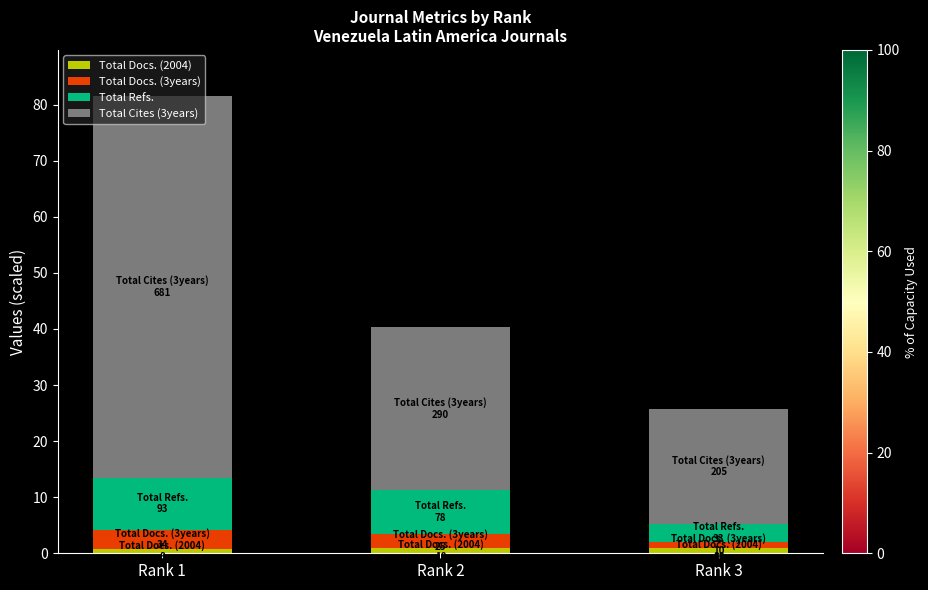

Is it true that Total Docs. (2004) equals 1.0 at Rank 3?

True